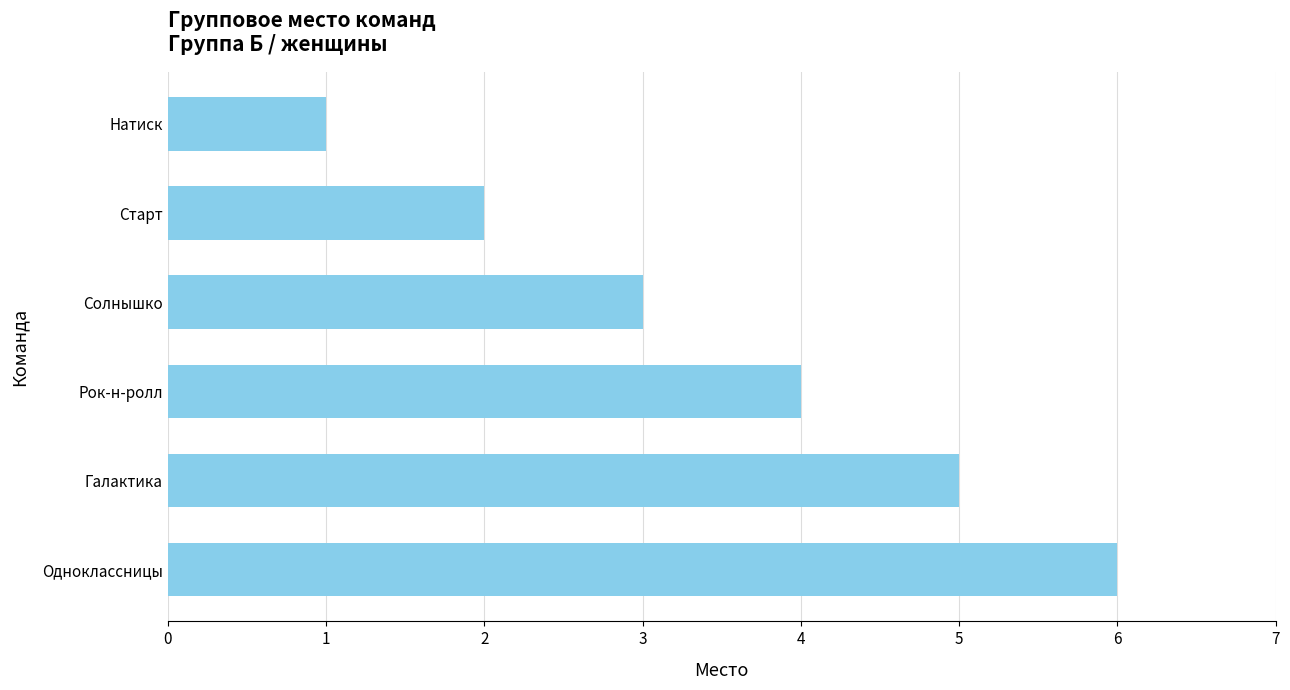

Reading bottom to top, extract all data points from this chart.

Одноклассницы=6	Галактика=5	Рок-н-ролл=4	Солнышко=3	Старт=2	Натиск=1